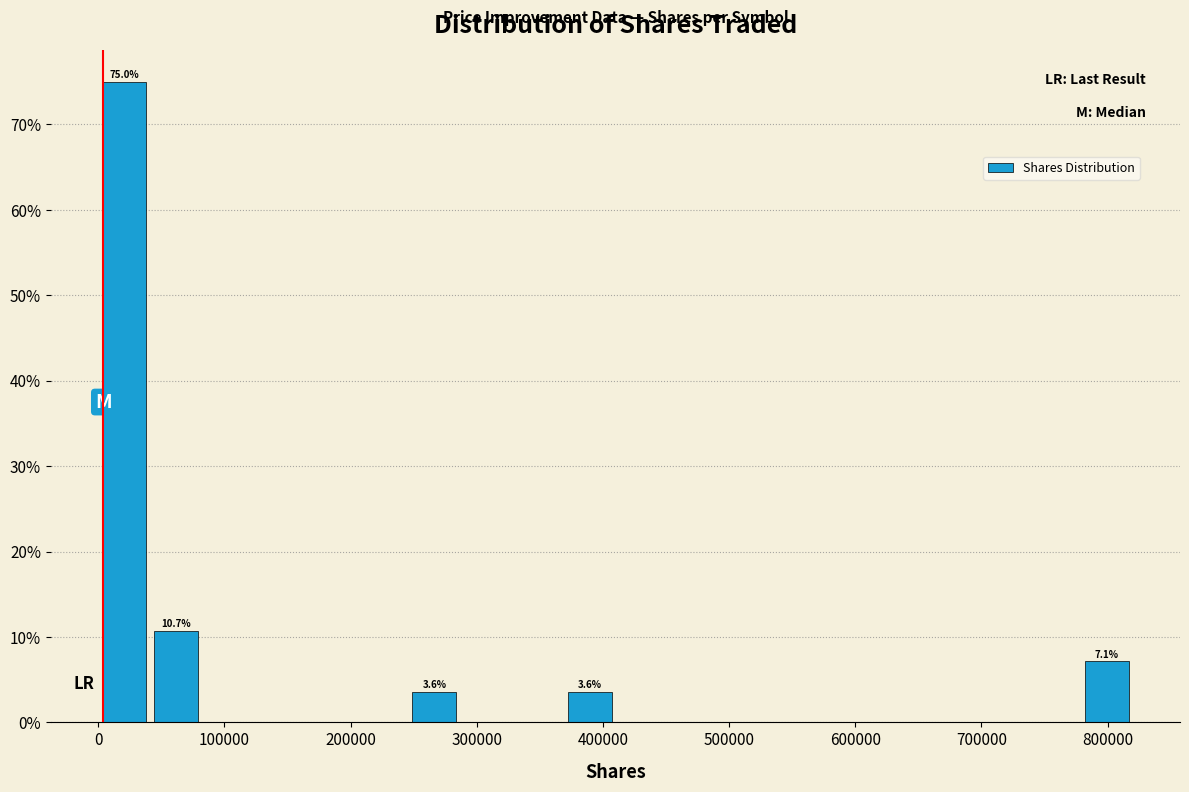

Which range on the x-axis has the tallest bar?

0 to 40000